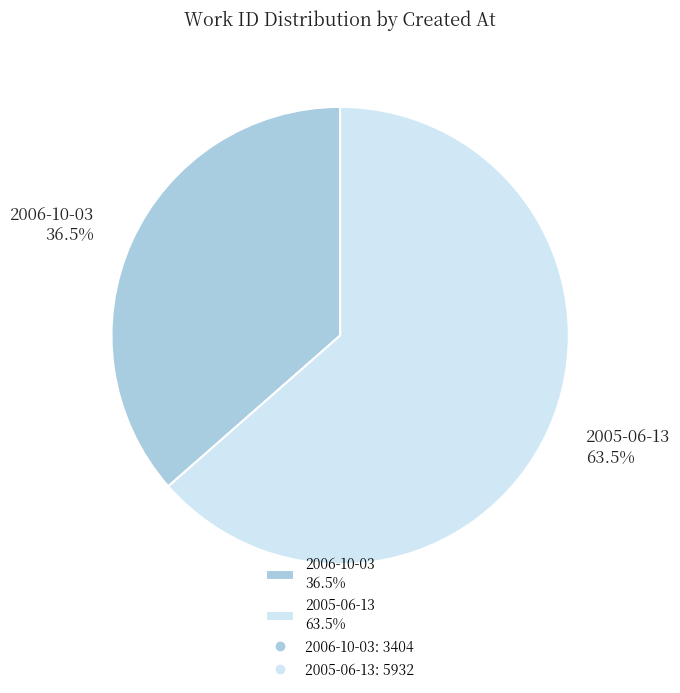

To the nearest percent, what is the difference between the largest and smallest slice percentages?

27%